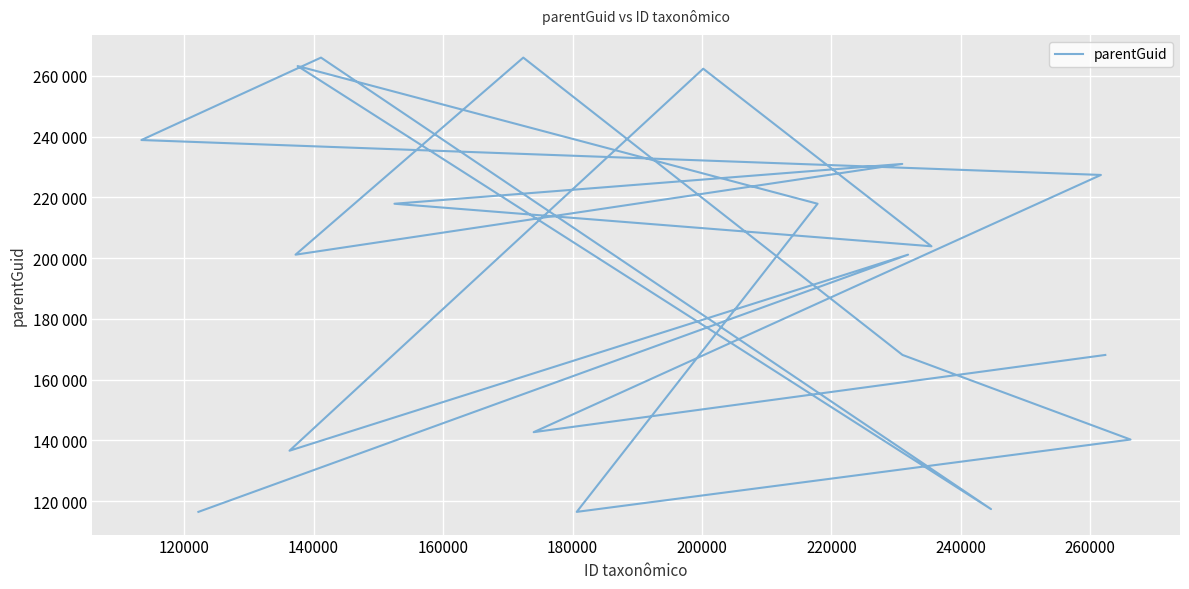

What is the minimum value shown in the chart?

116454